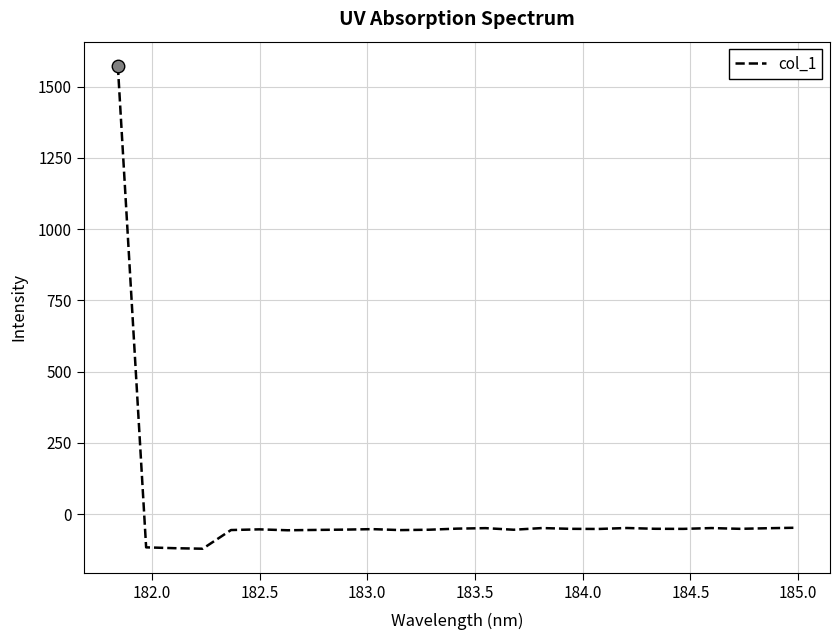

What is the minimum value shown in the chart?

-121.4